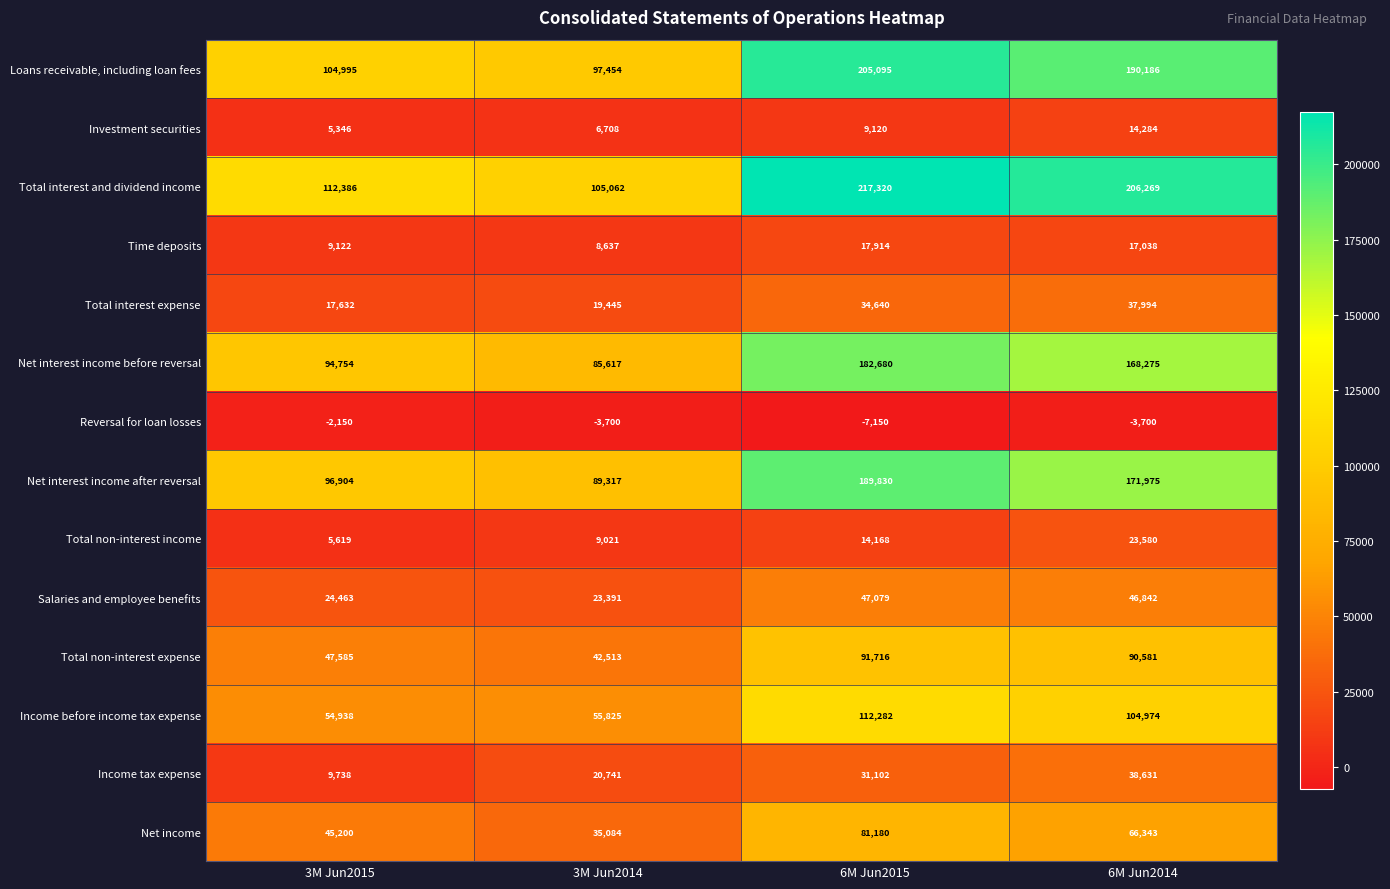

Which series changed the most between 3M Jun2015 and 6M Jun2014?

Total interest and dividend income